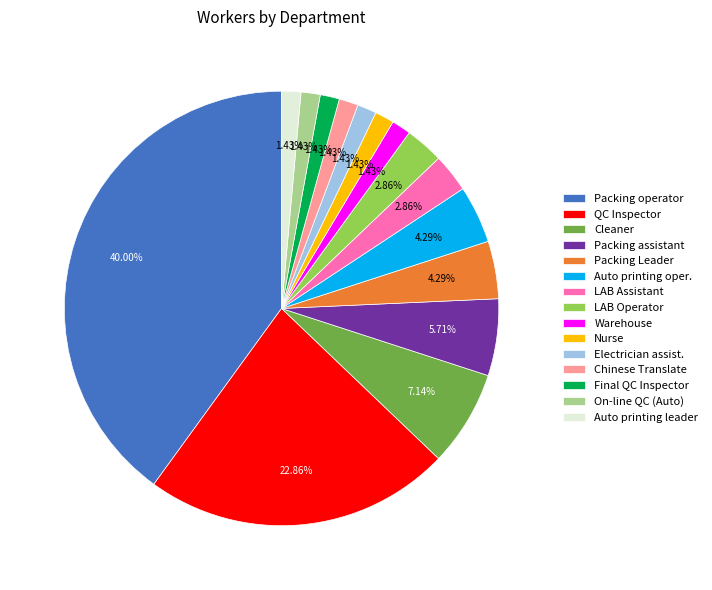

Does Chinese Translate represent more than half of the total?

No